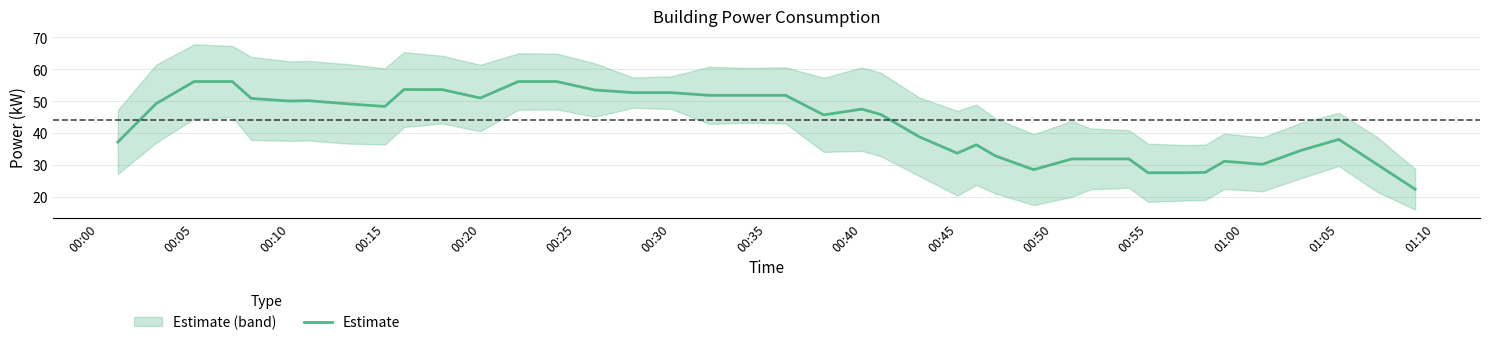

How many points are higher than both their immediate neighbors (excluding endpoints)?

7